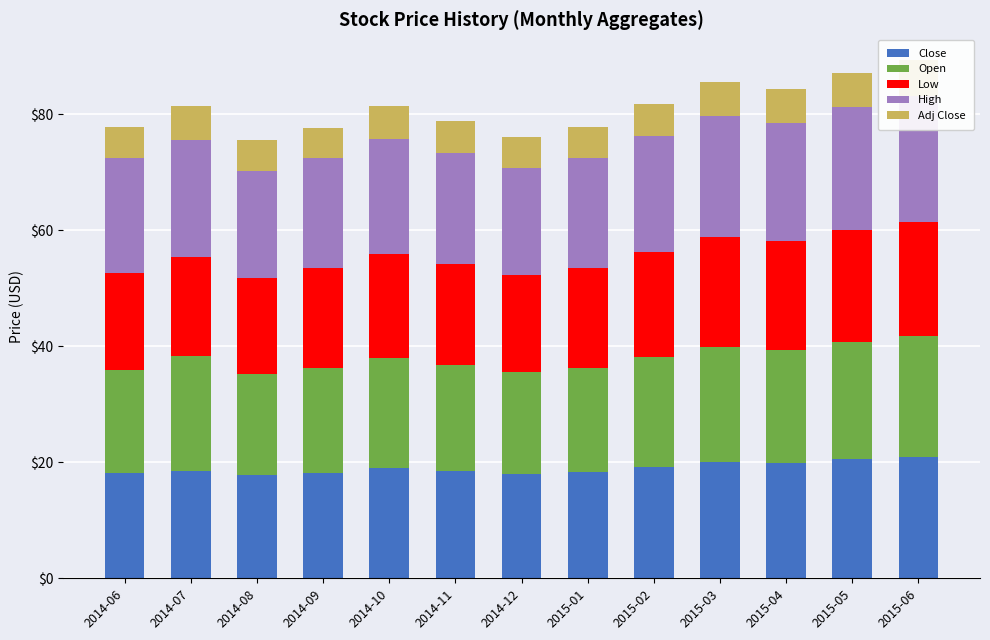

What is the difference between the maximum and minimum values in the Open series?

3.2